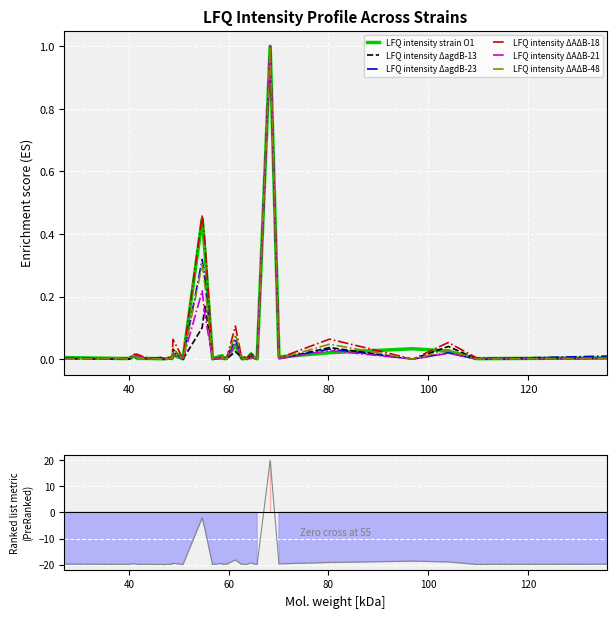

What is the label of the 21st point from the right?

58.705